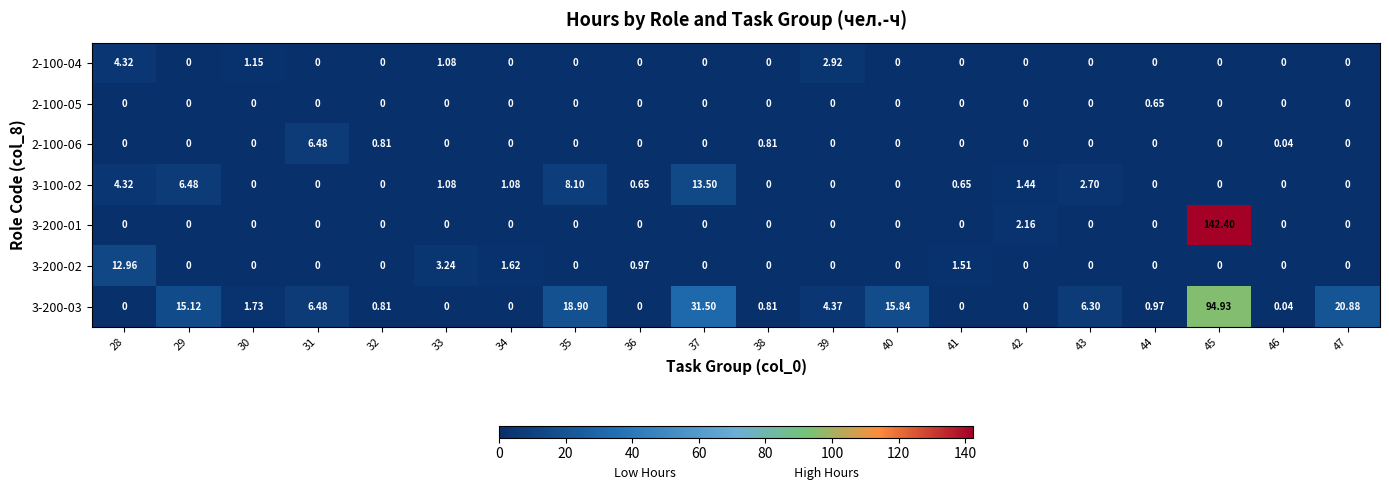

Is the value of 3-200-03 at 38 greater than the value of 2-100-04 at 41?

Yes